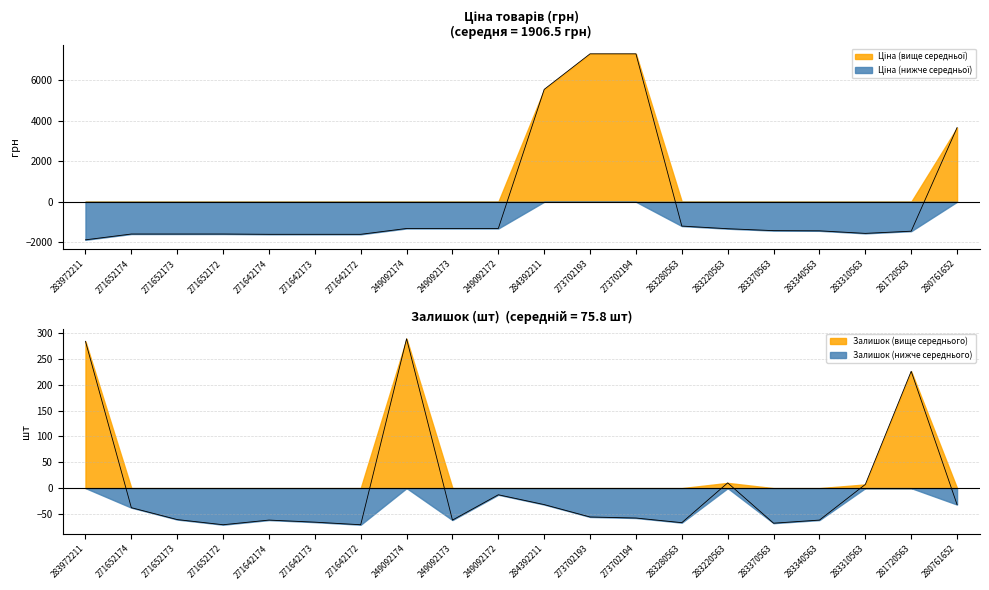

What are all the series names shown in the legend?

Ціна, Залишок